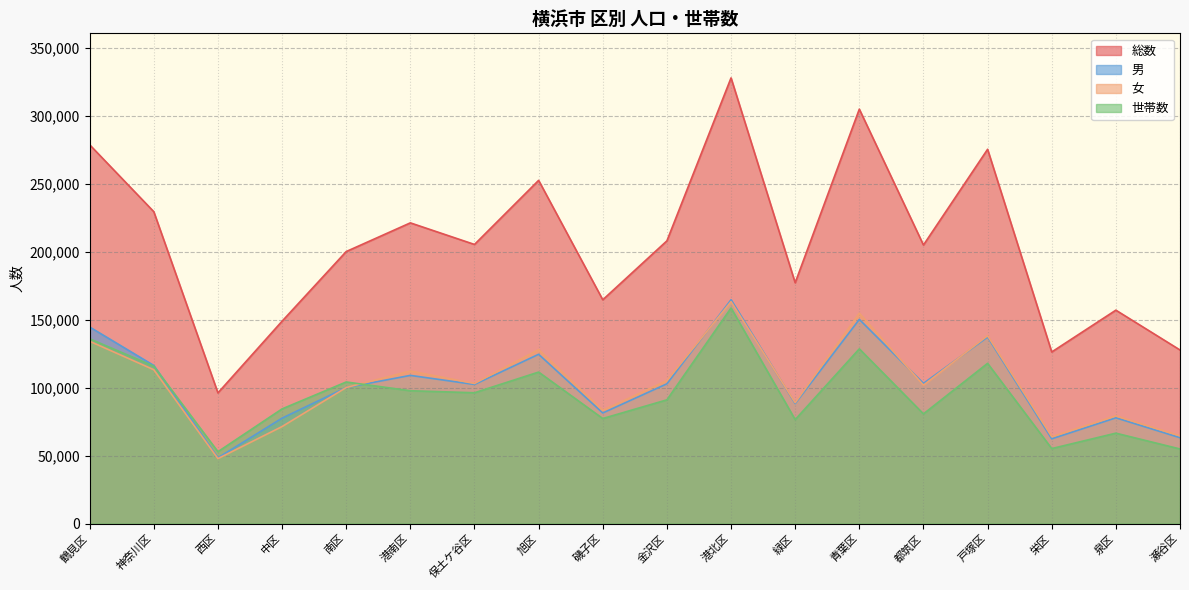

Which series changed the most between 神奈川区 and 保土ケ谷区?

総数